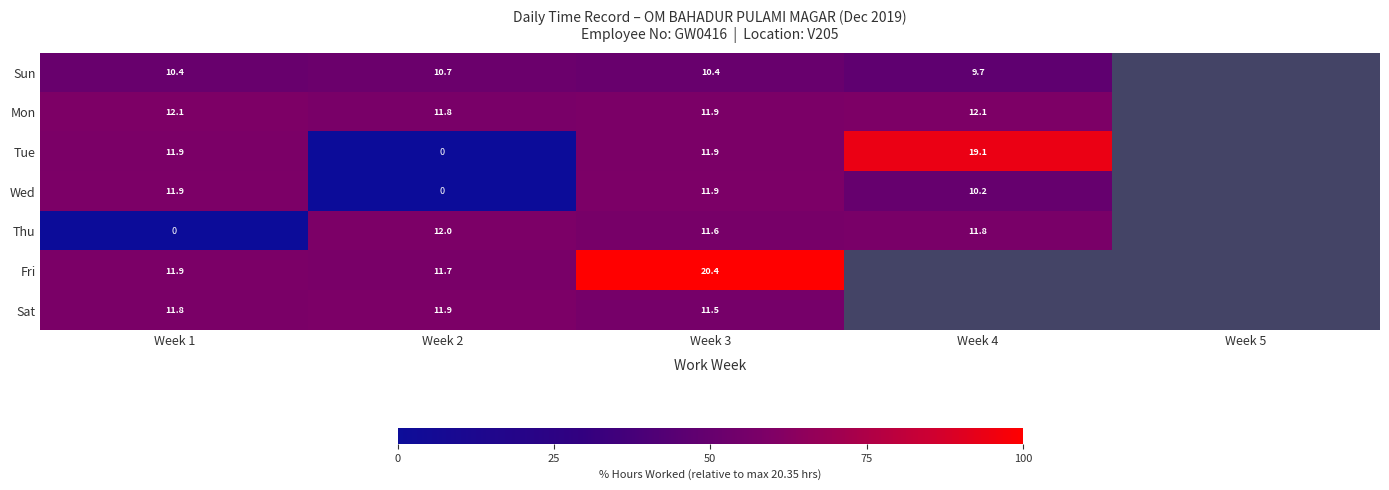

Is the value of Tue at Week 2 greater than the value of Mon at Week 3?

No